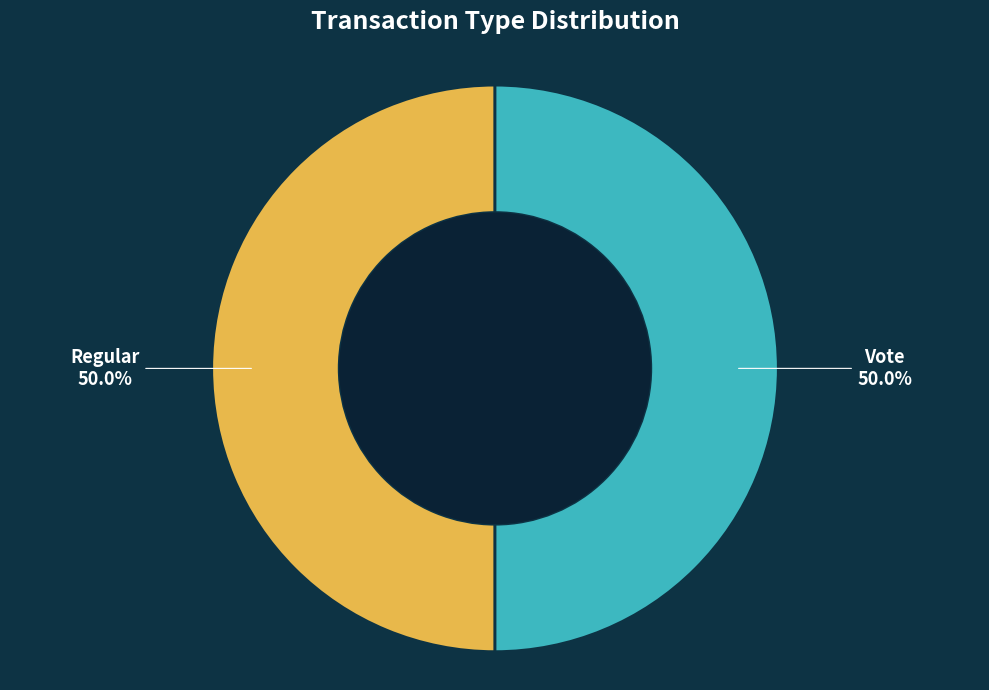

Approximately how many times larger is the value at Regular compared to Vote?

1.0